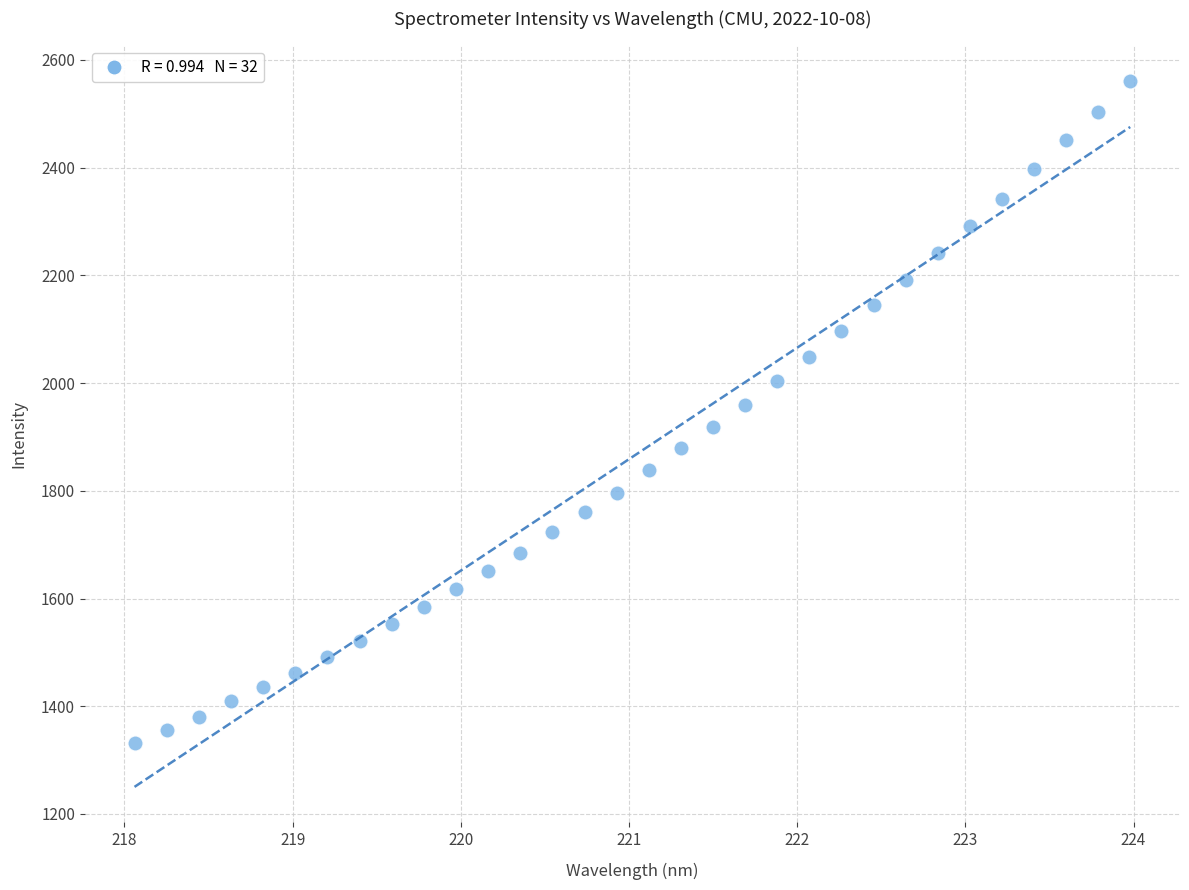

What is the range of Y values (max minus min)?

1229.7